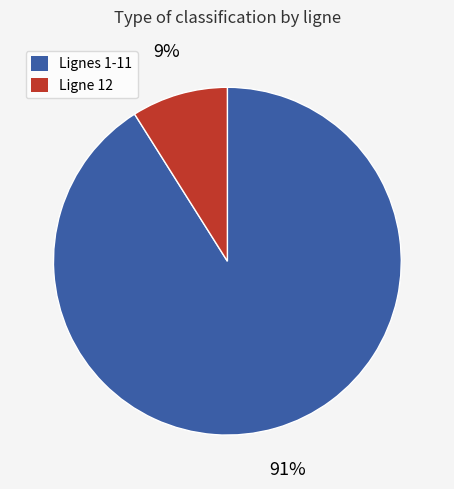

Is there any slice that represents more than half of the pie?

Yes